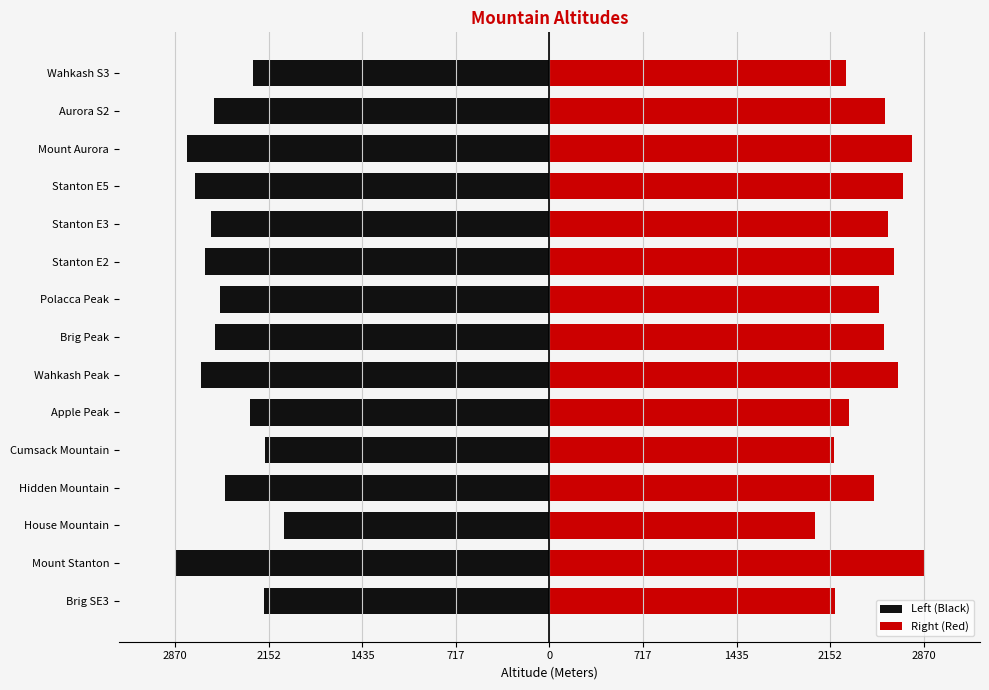

Rank the series at 717 from highest to lowest value.

Right (Red), Left (Black)